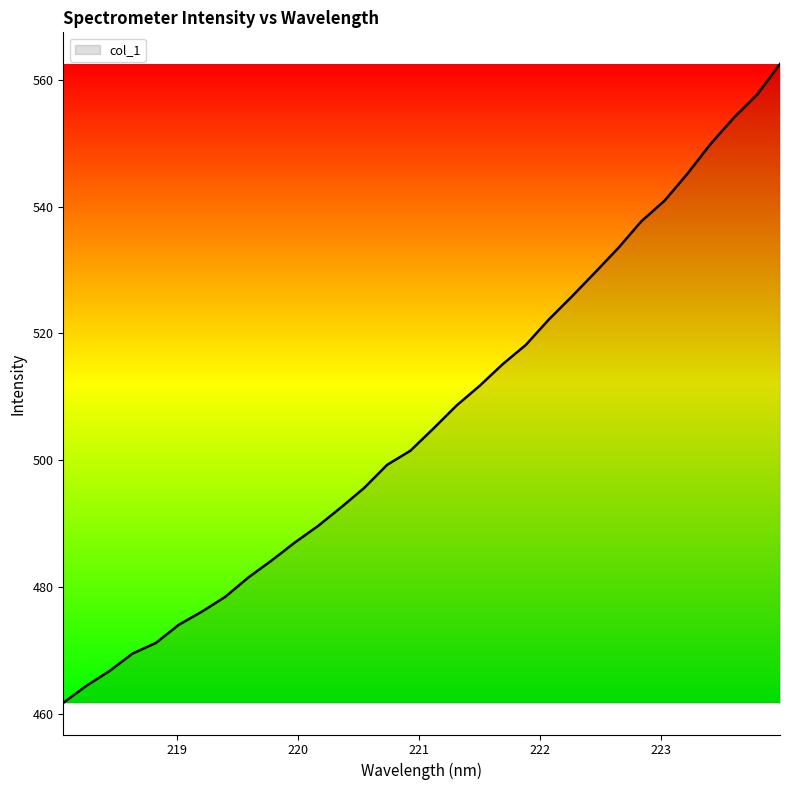

What is the sum of all values?

16211.1